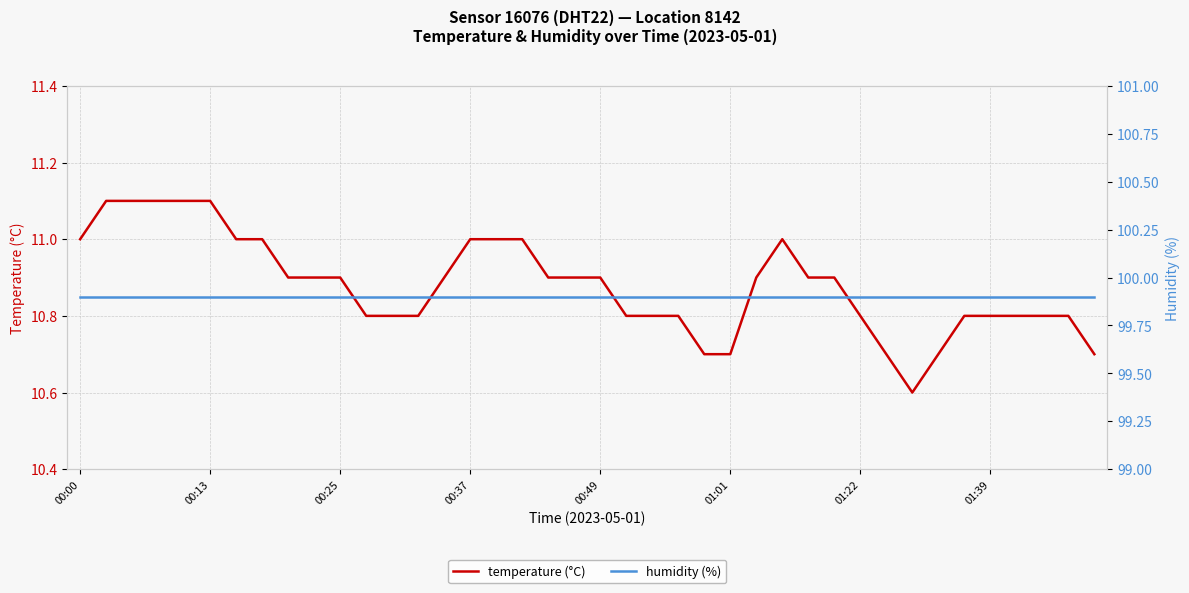

Between 24 and 37, which is larger?

37